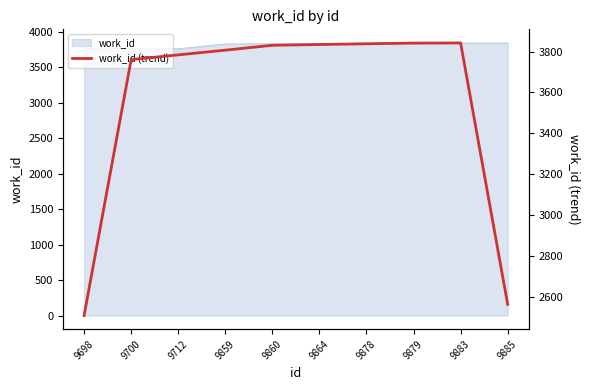

At which label is the value closest to 3174?

9700